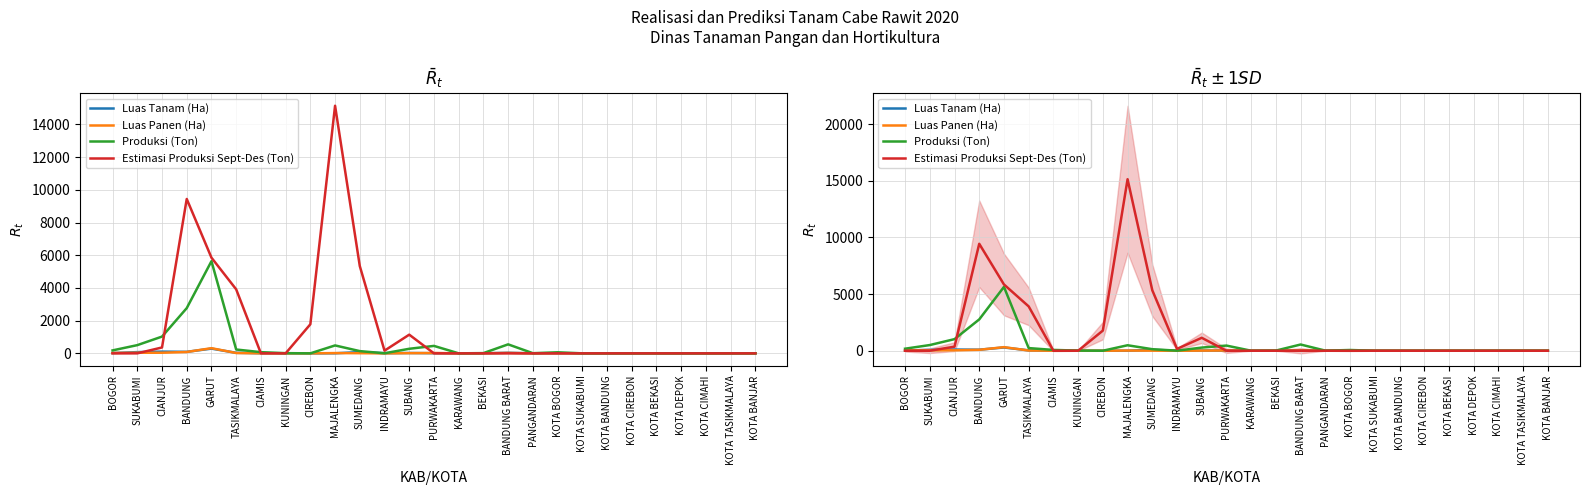

Reading right to left, transcribe all the data shown in this chart.

Luas Tanam (Ha): KOTA BANJAR=1.0	KOTA TASIKMALAYA=2.0	KOTA CIMAHI=0.0	KOTA DEPOK=0.0	KOTA BEKASI=1.0	KOTA CIREBON=0.0	KOTA BANDUNG=0.0	KOTA SUKABUMI=0.0	KOTA BOGOR=4.0	PANGANDARAN=0.0	BANDUNG BARAT=35.0	BEKASI=2.0	KARAWANG=2.0	PURWAKARTA=9.0	SUBANG=21.0	INDRAMAYU=10.0	SUMEDANG=77.0	MAJALENGKA=4.0	CIREBON=0.0	KUNINGAN=3.0	CIAMIS=9.0	TASIKMALAYA=33.0	GARUT=289.0	BANDUNG=92.0	CIANJUR=105.0	SUKABUMI=75.0	BOGOR=19.0
Luas Panen (Ha): KOTA BANJAR=0.0	KOTA TASIKMALAYA=0.0	KOTA CIMAHI=0.0	KOTA DEPOK=0.0	KOTA BEKASI=0.0	KOTA CIREBON=0.0	KOTA BANDUNG=0.0	KOTA SUKABUMI=0.0	KOTA BOGOR=5.0	PANGANDARAN=0.0	BANDUNG BARAT=24.0	BEKASI=3.0	KARAWANG=0.0	PURWAKARTA=20.0	SUBANG=12.0	INDRAMAYU=0.0	SUMEDANG=9.0	MAJALENGKA=16.0	CIREBON=0.0	KUNINGAN=4.0	CIAMIS=3.0	TASIKMALAYA=20.0	GARUT=316.0	BANDUNG=83.0	CIANJUR=37.0	SUKABUMI=36.0	BOGOR=23.0
Produksi (Ton): KOTA BANJAR=0.0	KOTA TASIKMALAYA=2.0	KOTA CIMAHI=0.0	KOTA DEPOK=0.0	KOTA BEKASI=0.0	KOTA CIREBON=0.0	KOTA BANDUNG=0.0	KOTA SUKABUMI=0.0	KOTA BOGOR=65.0	PANGANDARAN=9.0	BANDUNG BARAT=550.0	BEKASI=14.0	KARAWANG=0.0	PURWAKARTA=455.3	SUBANG=278.6	INDRAMAYU=5.0	SUMEDANG=136.1	MAJALENGKA=484.0	CIREBON=0.0	KUNINGAN=11.6	CIAMIS=72.5	TASIKMALAYA=234.6	GARUT=5636.8	BANDUNG=2766.4	CIANJUR=1024.8	SUKABUMI=502.1	BOGOR=180.2
Estimasi Produksi Sept-Des (Ton): KOTA BANJAR=0.0	KOTA TASIKMALAYA=0.0	KOTA CIMAHI=0.0	KOTA DEPOK=0.0	KOTA BEKASI=0.0	KOTA CIREBON=0.0	KOTA BANDUNG=0.0	KOTA SUKABUMI=0.0	KOTA BOGOR=0.0	PANGANDARAN=0.0	BANDUNG BARAT=0.0	BEKASI=0.0	KARAWANG=0.0	PURWAKARTA=0.0	SUBANG=1142.4	INDRAMAYU=164.0	SUMEDANG=5338.6	MAJALENGKA=15145.2	CIREBON=1778.8	KUNINGAN=0.0	CIAMIS=0.0	TASIKMALAYA=3914.5	GARUT=5852.9	BANDUNG=9443.8	CIANJUR=359.5	SUKABUMI=0.0	BOGOR=0.0